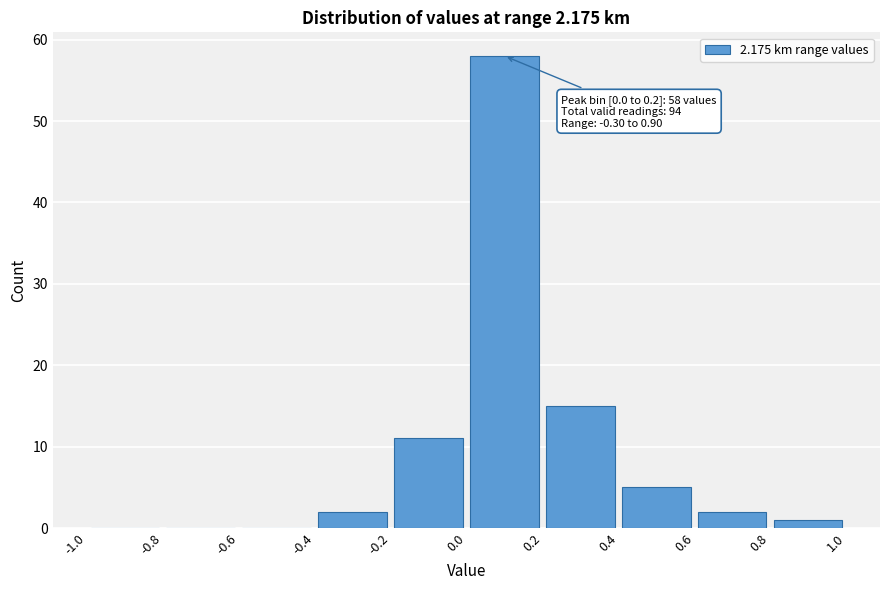

Which range on the x-axis has the tallest bar?

0.0 to 0.2